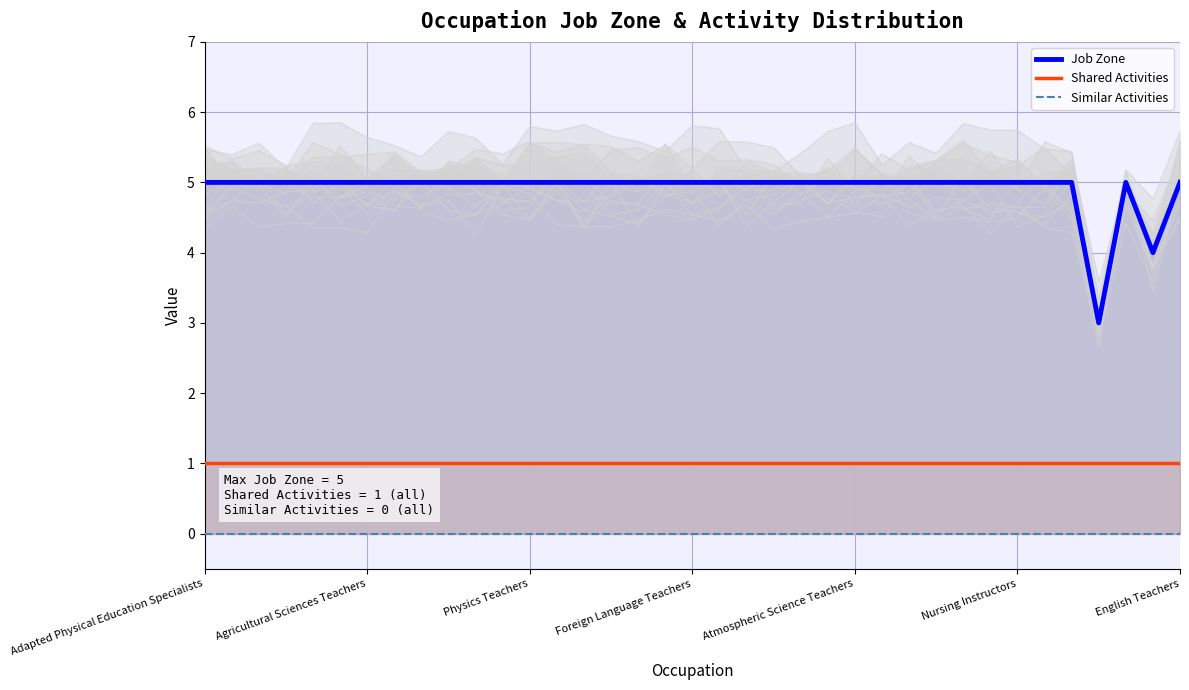

True or false: Shared Activities and Similar Activities intersect in this chart.

False